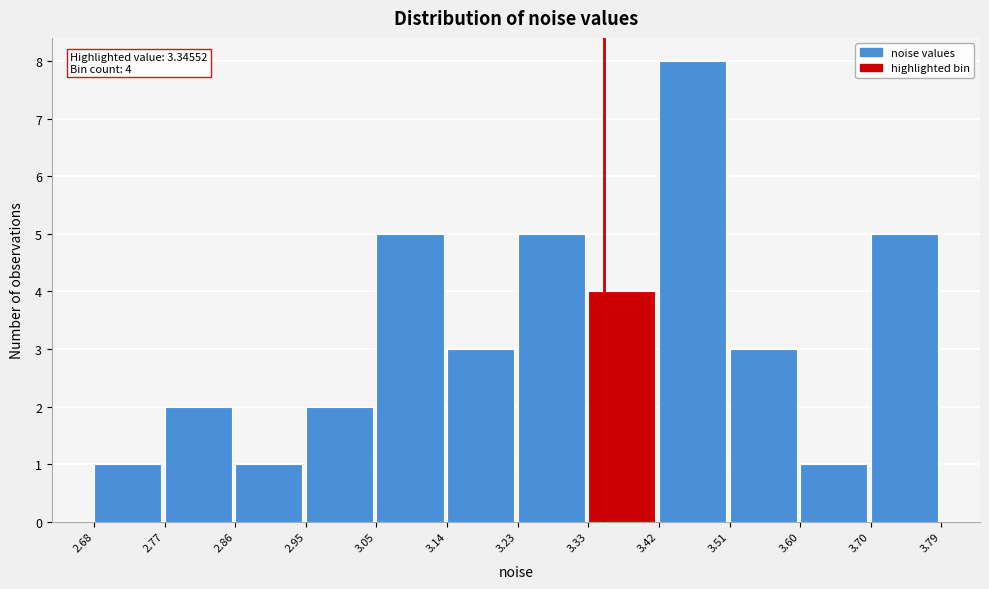

Over which range of the x-axis is the bar tallest?

3.42 to 3.51